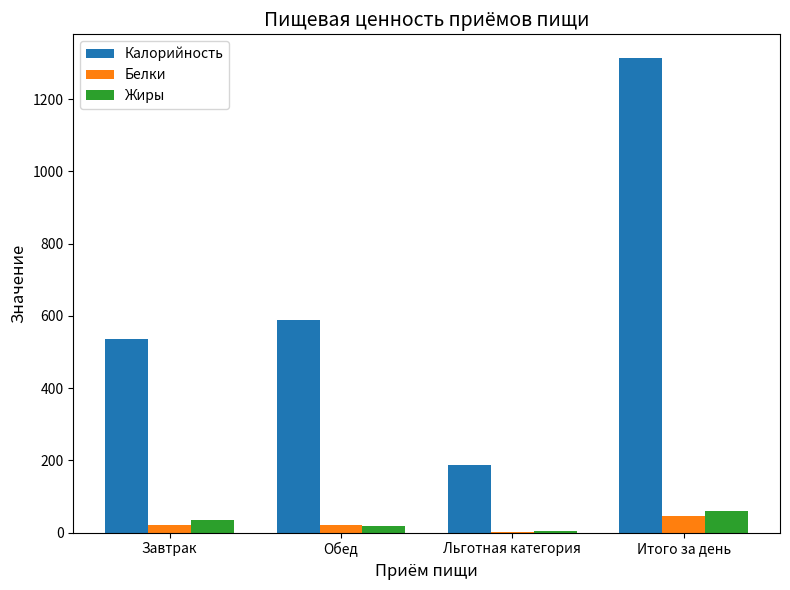

What is the total value across all series at Итого за день?

1418